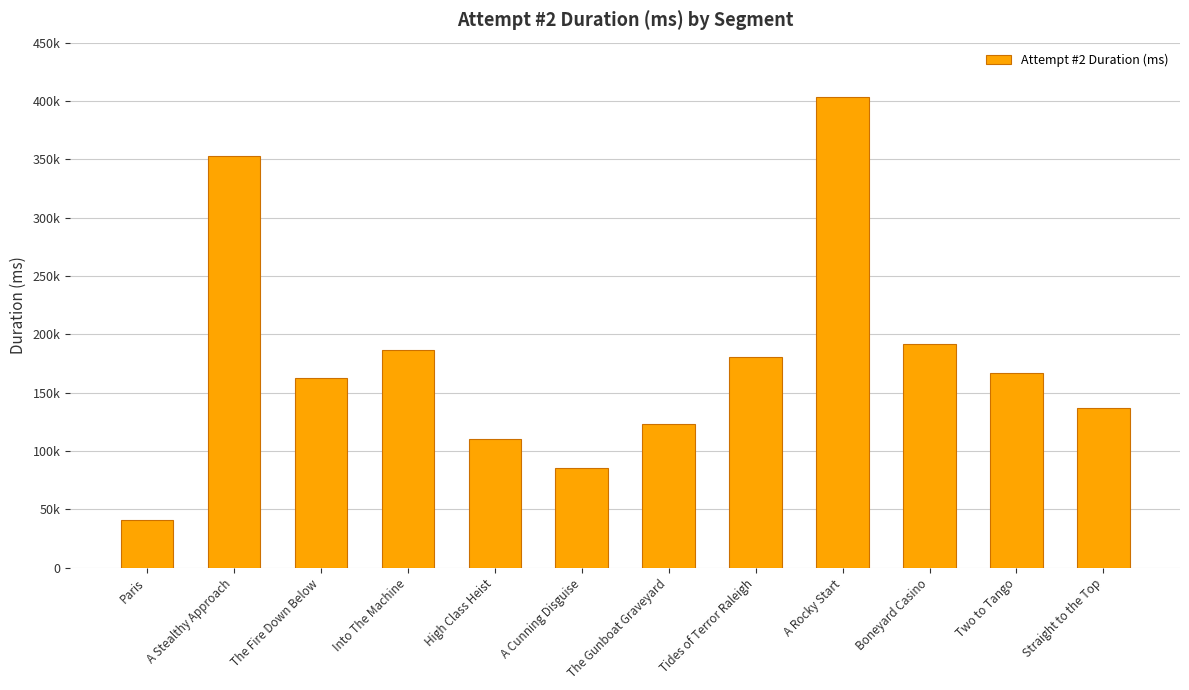

What is the difference between the maximum and minimum values?

362783